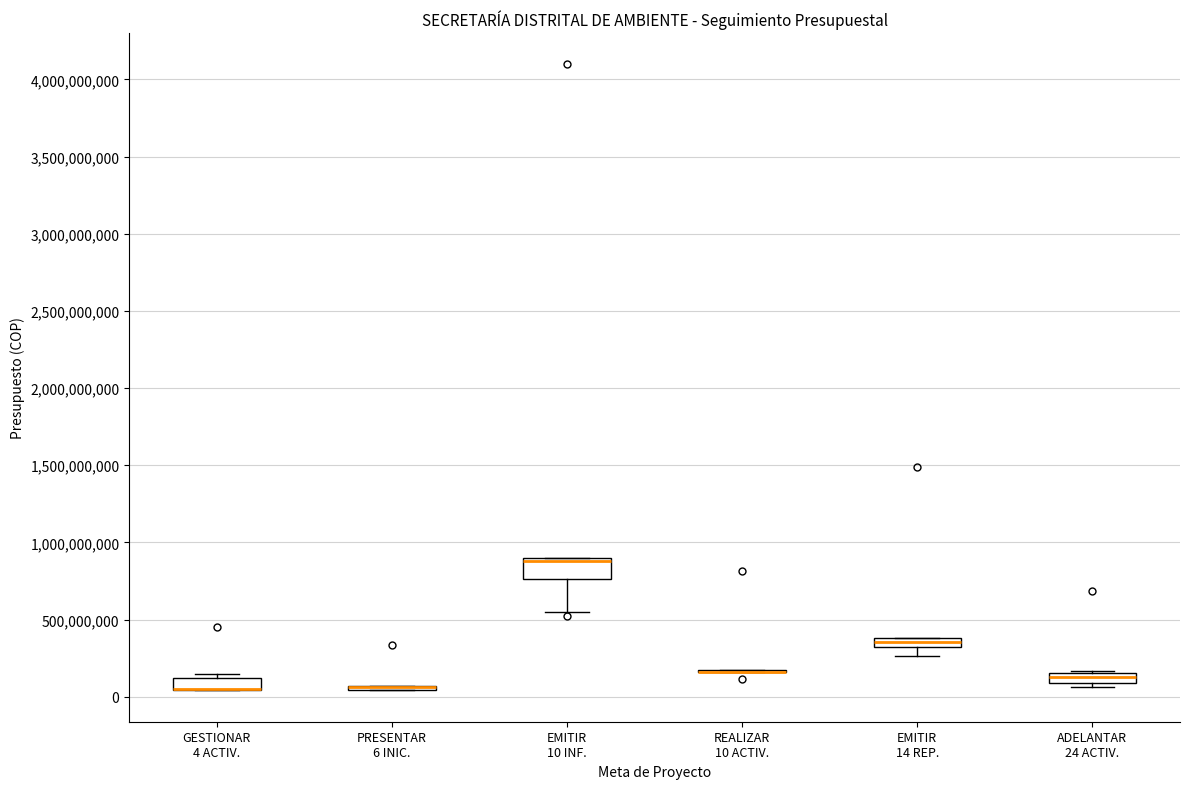

Comparing the boxes themselves (not the whiskers), which one is the tallest?

EMITIR 10 INF.